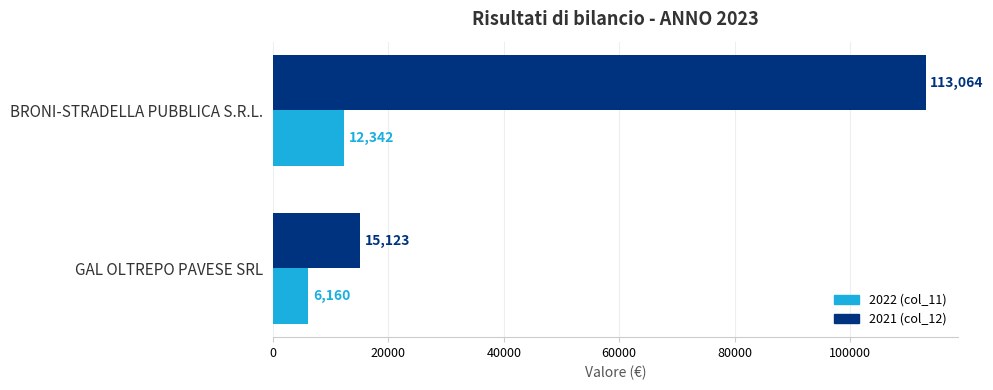

Which series changed the most between BRONI-STRADELLA PUBBLICA S.R.L. and GAL OLTREPO PAVESE SRL?

2021 (col_12)